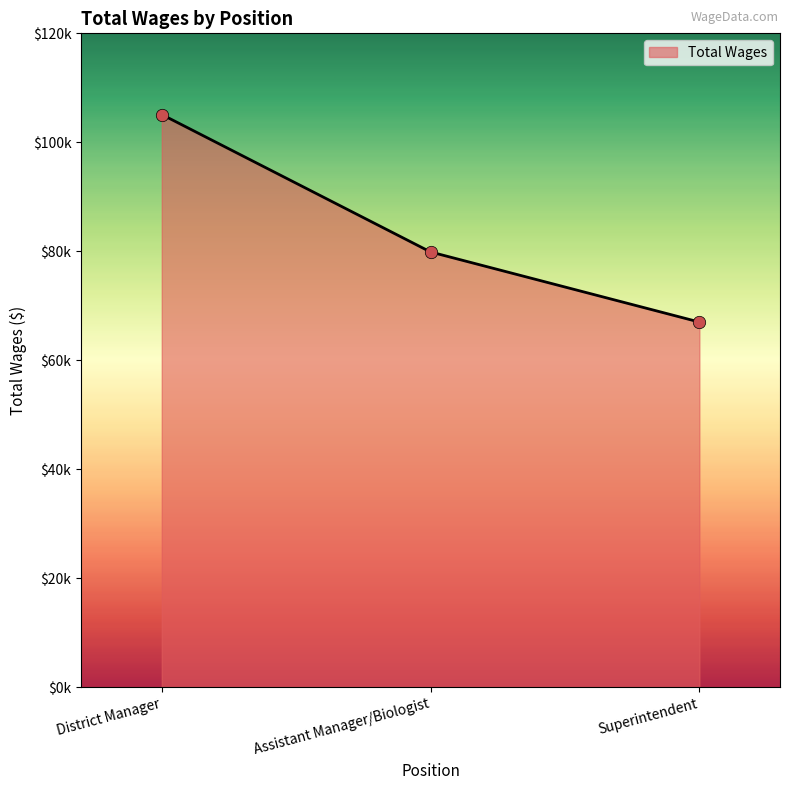

What is the ratio of the value at Assistant Manager/Biologist to the value at District Manager?

0.8